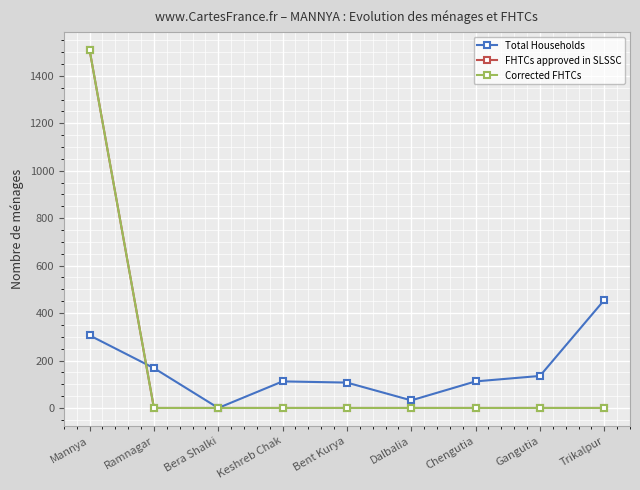

Where is FHTCs approved in SLSSC nearest to the value 754?

Ramnagar